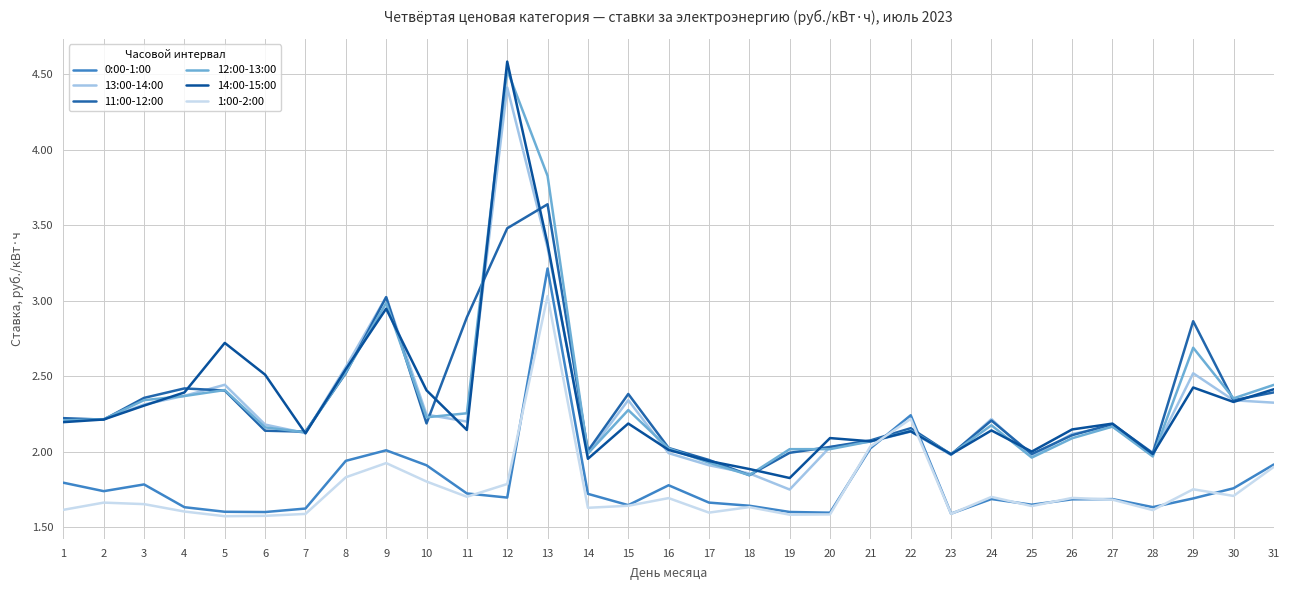

Reading right to left, what are all the values shown in this chart?

0:00-1:00: 31=1.9	30=1.8	29=1.7	28=1.6	27=1.7	26=1.7	25=1.6	24=1.7	23=1.6	22=2.2	21=2.0	20=1.6	19=1.6	18=1.6	17=1.7	16=1.8	15=1.6	14=1.7	13=3.2	12=1.7	11=1.7	10=1.9	9=2.0	8=1.9	7=1.6	6=1.6	5=1.6	4=1.6	3=1.8	2=1.7	1=1.8
13:00-14:00: 31=2.3	30=2.3	29=2.5	28=2.0	27=2.2	26=2.1	25=2.0	24=2.2	23=2.0	22=2.1	21=2.1	20=2.0	19=1.7	18=1.9	17=1.9	16=2.0	15=2.3	14=2.0	13=3.4	12=4.4	11=2.2	10=2.2	9=3.0	8=2.6	7=2.1	6=2.2	5=2.4	4=2.4	3=2.3	2=2.2	1=2.2
11:00-12:00: 31=2.4	30=2.3	29=2.9	28=2.0	27=2.2	26=2.1	25=2.0	24=2.2	23=2.0	22=2.2	21=2.1	20=2.0	19=2.0	18=1.8	17=1.9	16=2.0	15=2.4	14=2.0	13=3.6	12=3.5	11=2.9	10=2.2	9=3.0	8=2.5	7=2.1	6=2.1	5=2.4	4=2.4	3=2.4	2=2.2	1=2.2
12:00-13:00: 31=2.4	30=2.4	29=2.7	28=2.0	27=2.2	26=2.1	25=2.0	24=2.2	23=2.0	22=2.1	21=2.1	20=2.0	19=2.0	18=1.8	17=1.9	16=2.0	15=2.3	14=2.0	13=3.8	12=4.5	11=2.3	10=2.2	9=3.0	8=2.5	7=2.1	6=2.2	5=2.4	4=2.4	3=2.3	2=2.2	1=2.2
14:00-15:00: 31=2.4	30=2.3	29=2.4	28=2.0	27=2.2	26=2.1	25=2.0	24=2.1	23=2.0	22=2.1	21=2.1	20=2.1	19=1.8	18=1.9	17=1.9	16=2.0	15=2.2	14=2.0	13=3.4	12=4.6	11=2.1	10=2.4	9=2.9	8=2.5	7=2.1	6=2.5	5=2.7	4=2.4	3=2.3	2=2.2	1=2.2
1:00-2:00: 31=1.9	30=1.7	29=1.8	28=1.6	27=1.7	26=1.7	25=1.6	24=1.7	23=1.6	22=2.2	21=2.0	20=1.6	19=1.6	18=1.6	17=1.6	16=1.7	15=1.6	14=1.6	13=3.0	12=1.8	11=1.7	10=1.8	9=1.9	8=1.8	7=1.6	6=1.6	5=1.6	4=1.6	3=1.7	2=1.7	1=1.6